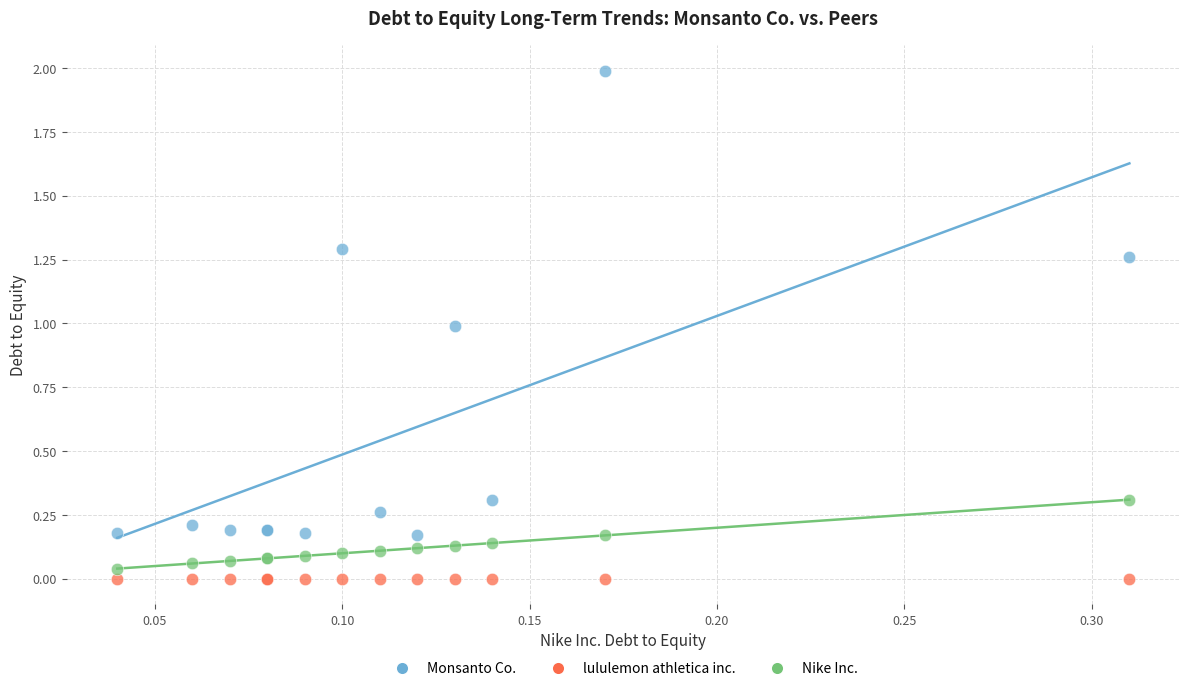

Which series reaches the maximum Y coordinate?

Monsanto Co.